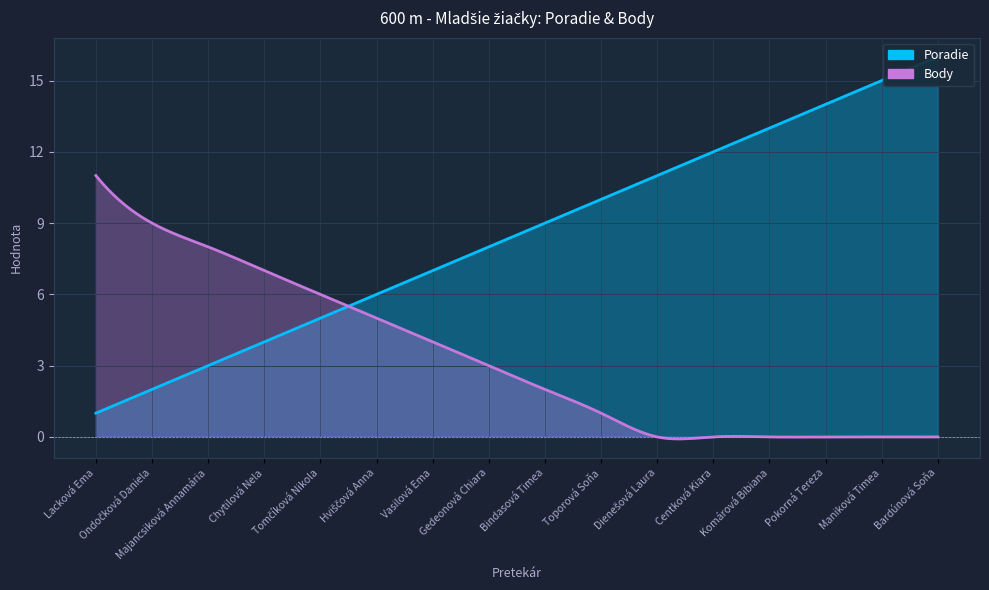

Reading right to left, extract all data points from this chart.

Poradie: Bardúnová Soňa=16	Maniková Timea=15	Pokorná Tereza=14	Komárová Bibiana=13	Centková Kiara=12	Dienešová Laura=11	Toporová Soňa=10	Bindasová Timea=9	Gedeonová Chiara=8	Vasilová Ema=7	Hviščová Anna=6	Tomčíková Nikola=5	Chytilová Nela=4	Majancsiková Annamária=3	Ondočková Daniela=2	Lacková Ema=1
Body: Bardúnová Soňa=0	Maniková Timea=0	Pokorná Tereza=0	Komárová Bibiana=0	Centková Kiara=0	Dienešová Laura=0	Toporová Soňa=1	Bindasová Timea=2	Gedeonová Chiara=3	Vasilová Ema=4	Hviščová Anna=5	Tomčíková Nikola=6	Chytilová Nela=7	Majancsiková Annamária=8	Ondočková Daniela=9	Lacková Ema=11